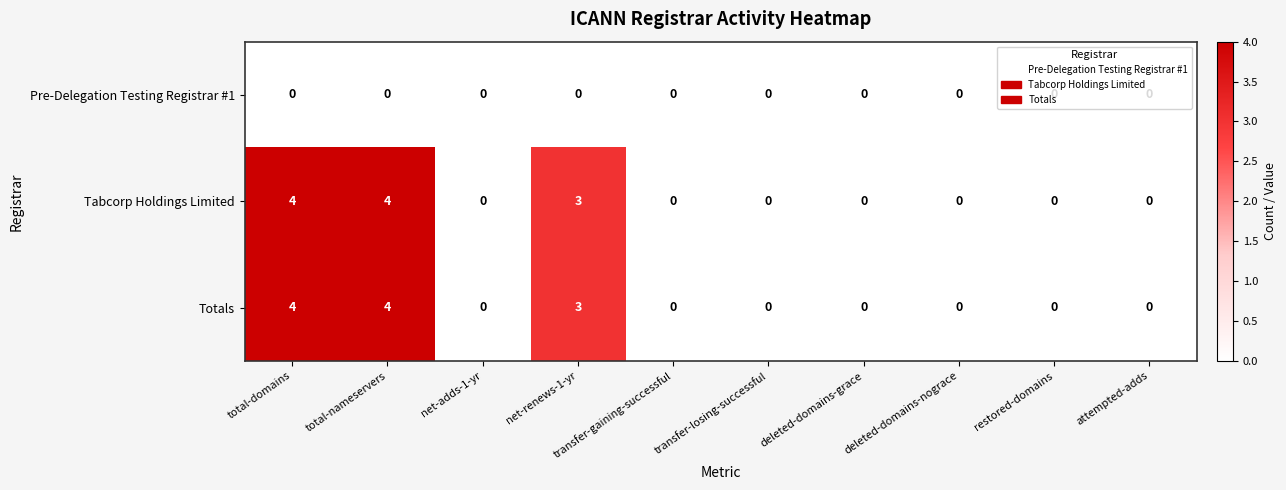

What is the greatest value displayed?

4